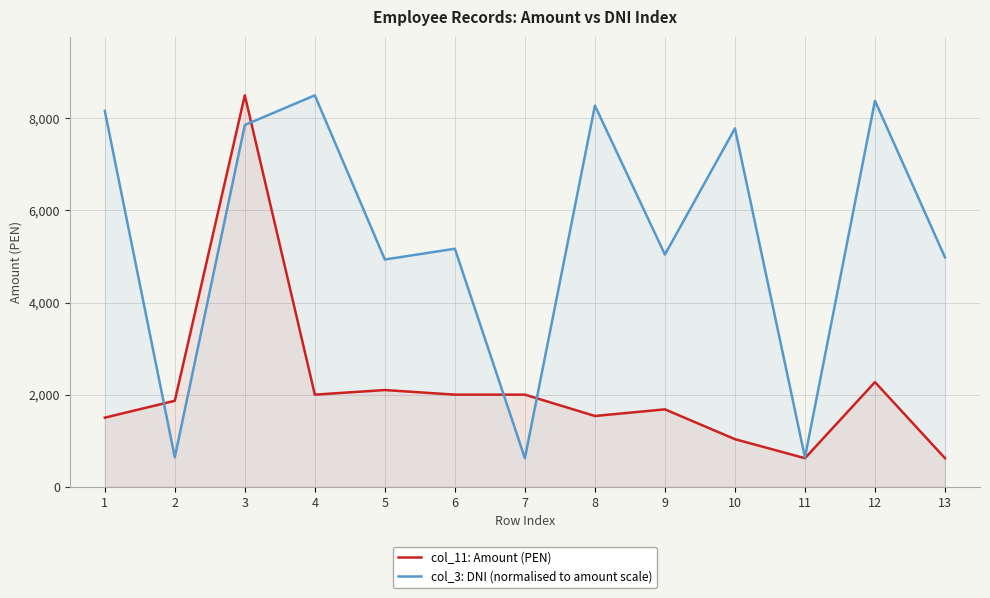

Which series has the largest total across all categories?

col_3: DNI (normalised to amount scale)